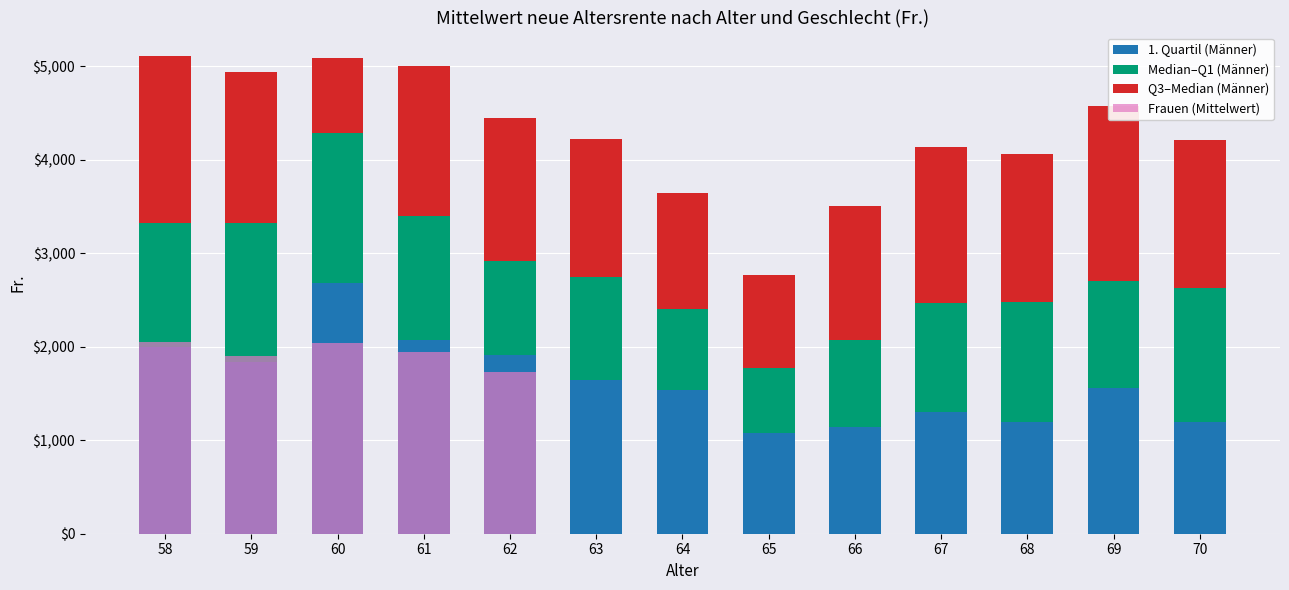

Reading left to right, transcribe all the data shown in this chart.

1. Quartil (Männer): 58=2002.5	59=1838.2	60=2686.1	61=2073.0	62=1908.0	63=1648.0	64=1532.8	65=1073.8	66=1145.0	67=1300.1	68=1200.0	69=1562.0	70=1191.0
Median–Q1 (Männer): 58=1322.1	59=1486.0	60=1600.9	61=1322.8	62=1013.7	63=1102.6	64=870.4	65=700.6	66=926.5	67=1163.3	68=1274.2	69=1142.0	70=1442.0
Q3–Median (Männer): 58=1782.5	59=1611.8	60=802.0	61=1605.2	62=1522.2	63=1467.7	64=1247.4	65=990.7	66=1432.4	67=1676.6	68=1591.8	69=1875.2	70=1580.2
Frauen (Mittelwert): 58=2056.3	59=1904.3	60=2035.4	61=1940.3	62=1733.8	63=0.0	64=0.0	65=0.0	66=0.0	67=0.0	68=0.0	69=0.0	70=0.0